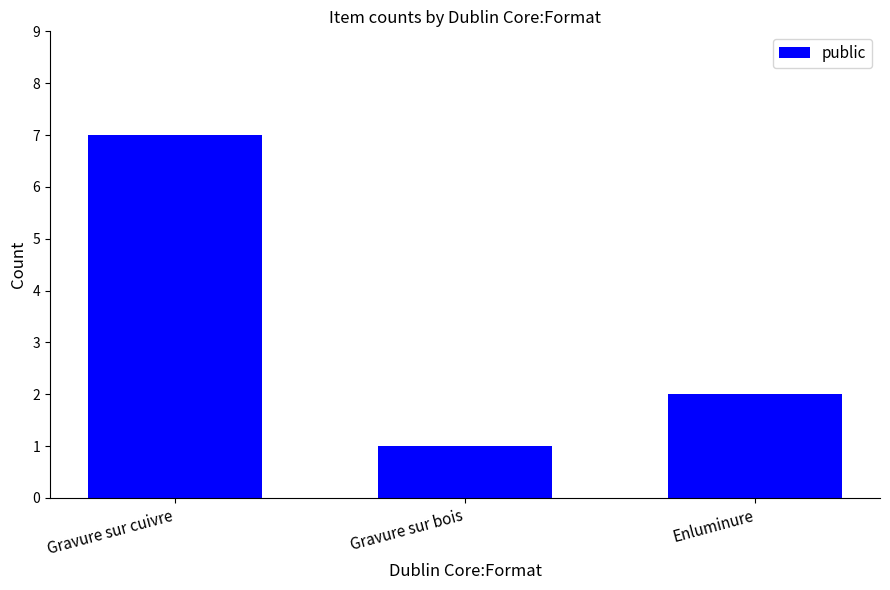

What position from the right is Enluminure?

1